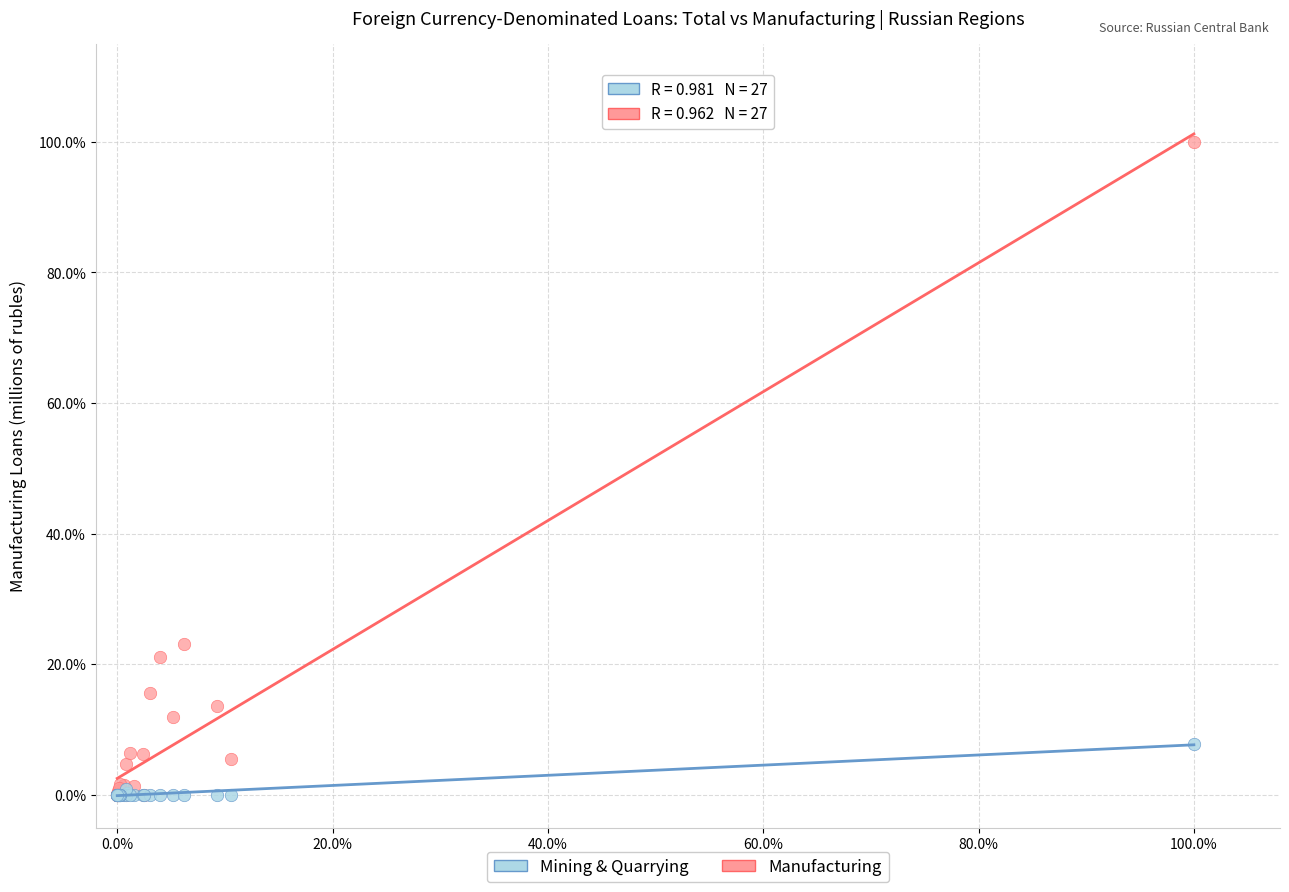

Which series has the largest Y range (max minus min)?

Manufacturing